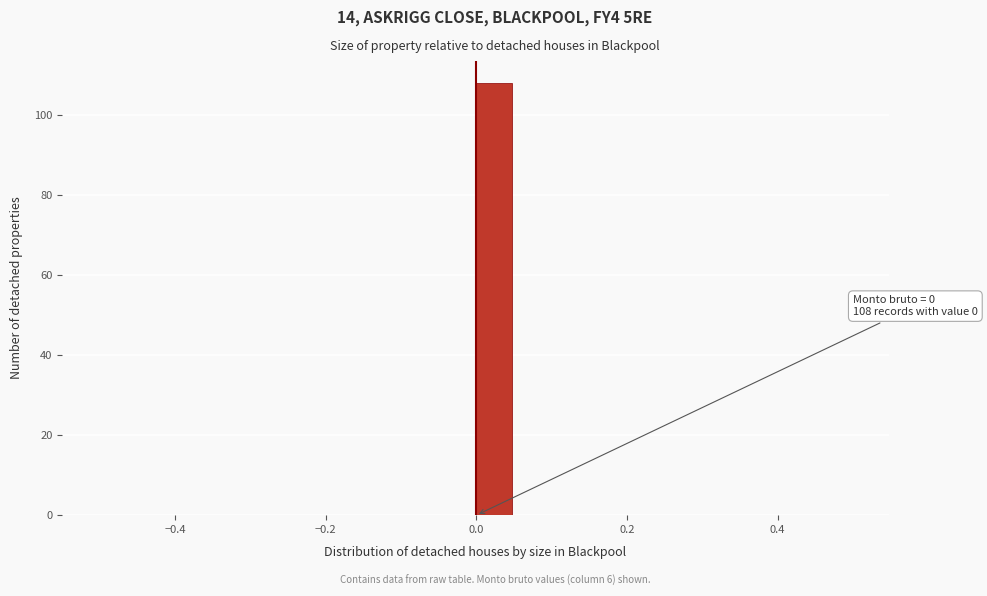

Read against the x-axis, roughly where is the centre of the tallest bar?

0.02